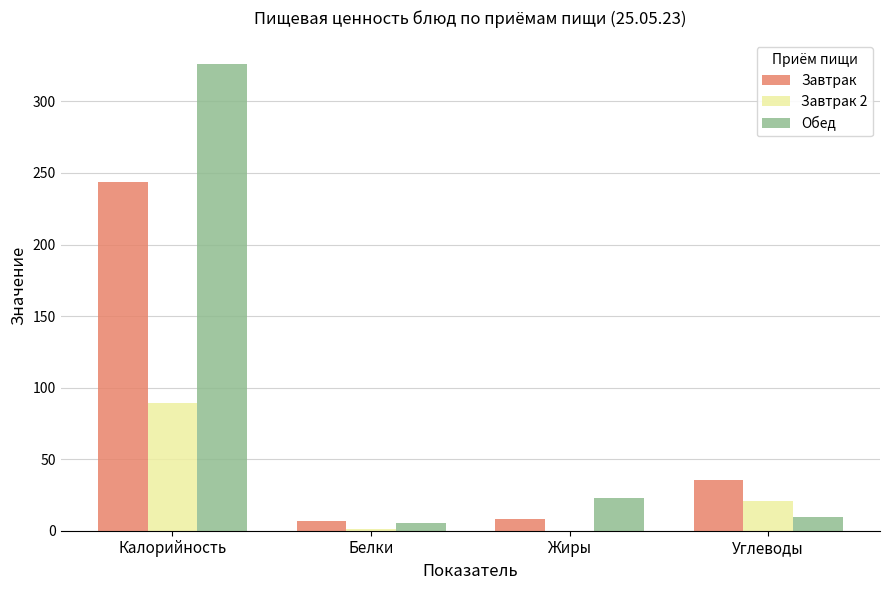

Is the value of Завтрак at Углеводы greater than the value of Обед at Углеводы?

Yes